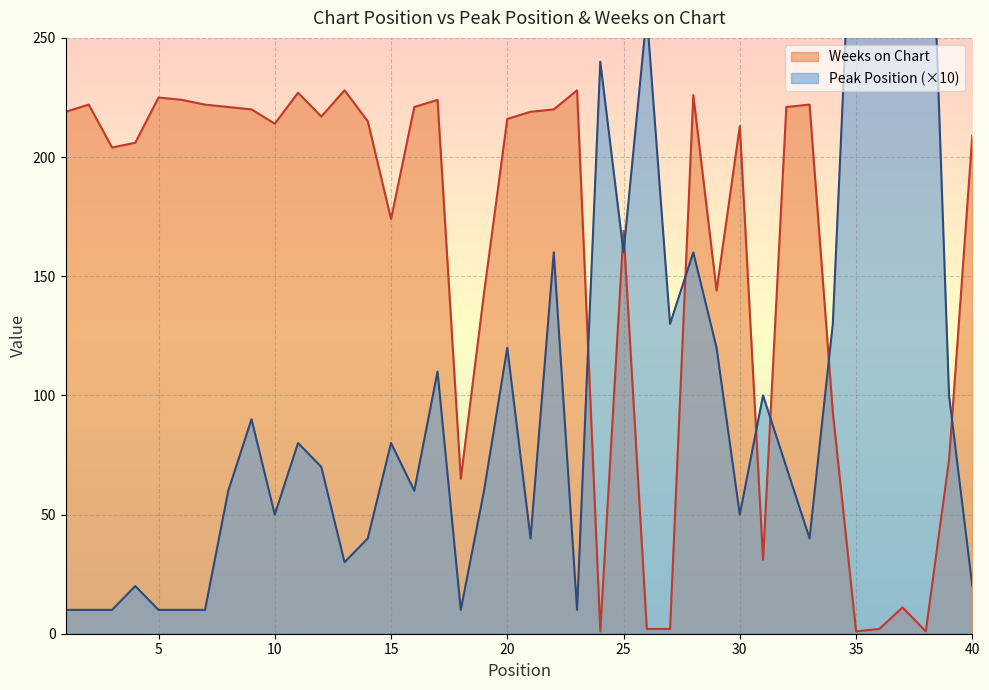

True or false: Weeks on Chart has more than 2 points higher than both neighbors.

True